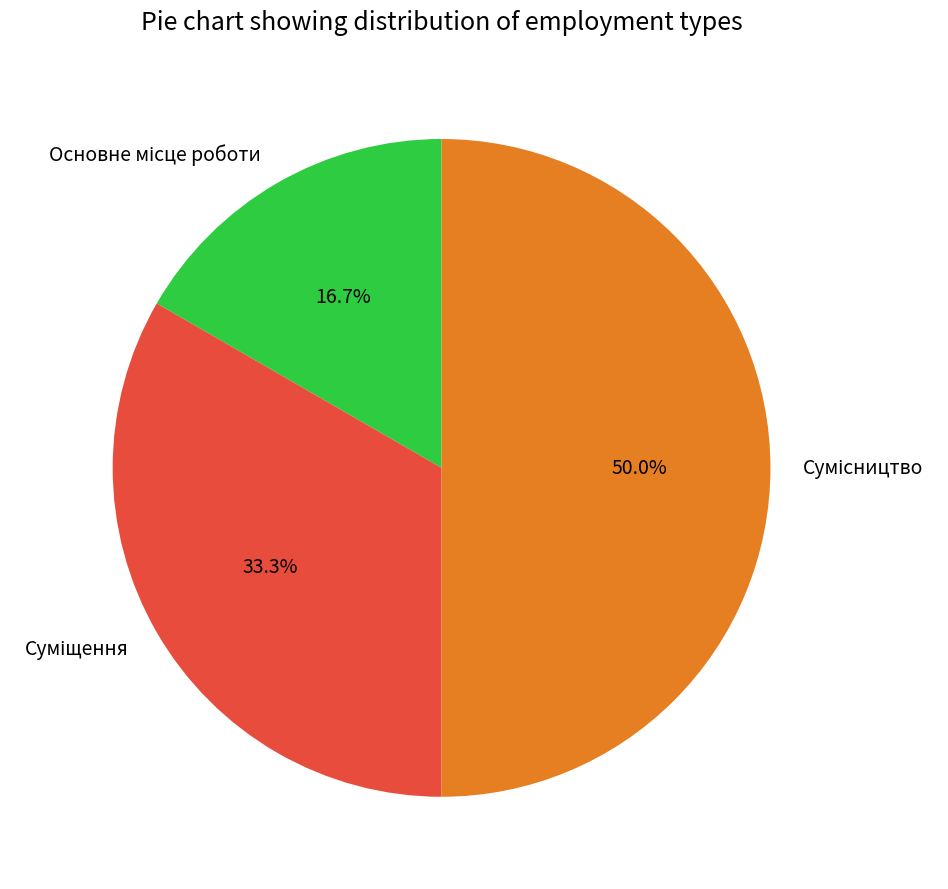

How many slices are in this pie chart?

3